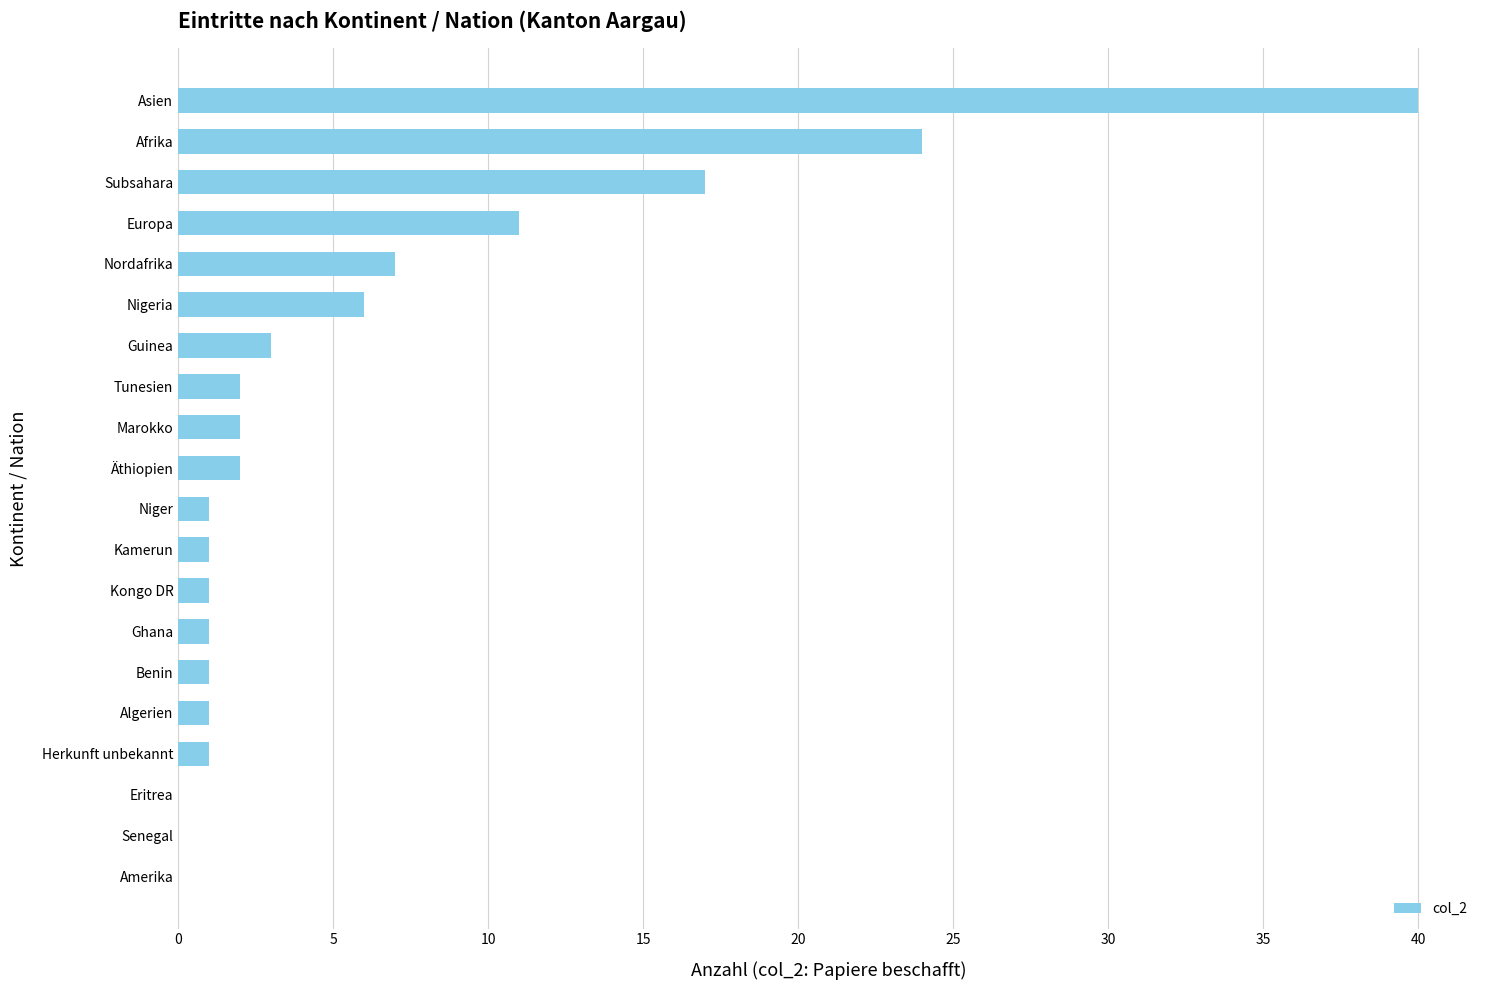

At which label is the value closest to 20?

Subsahara